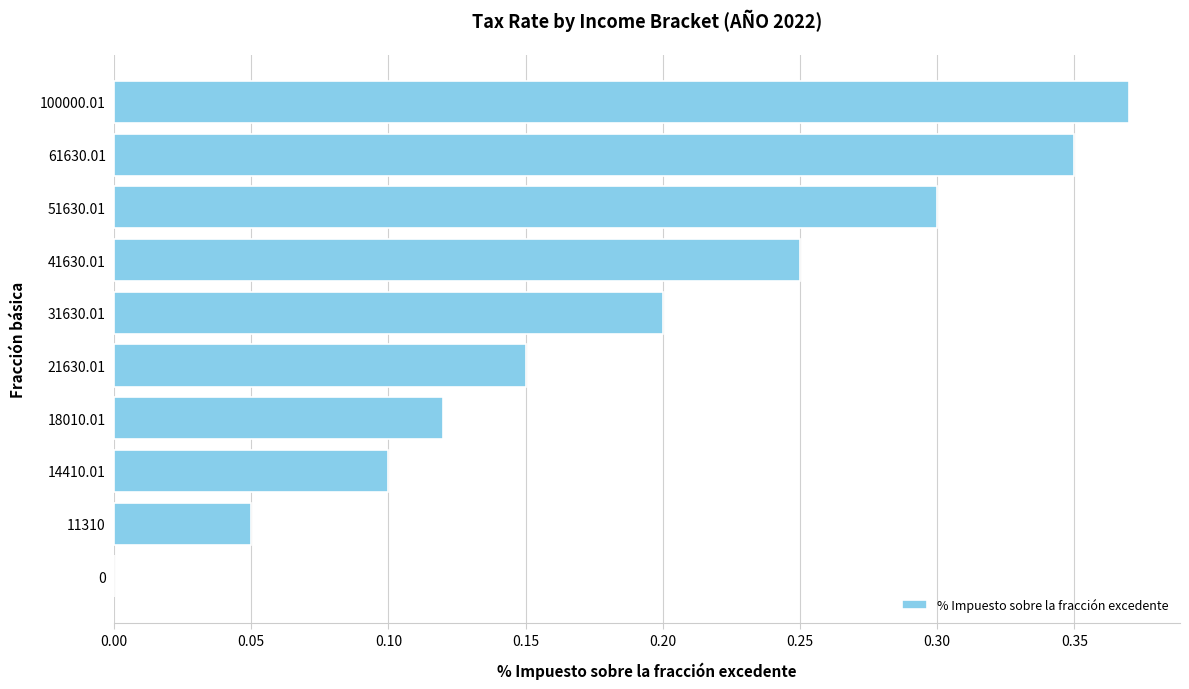

The chart shows a value of 0.0 at 0. True or false?

True